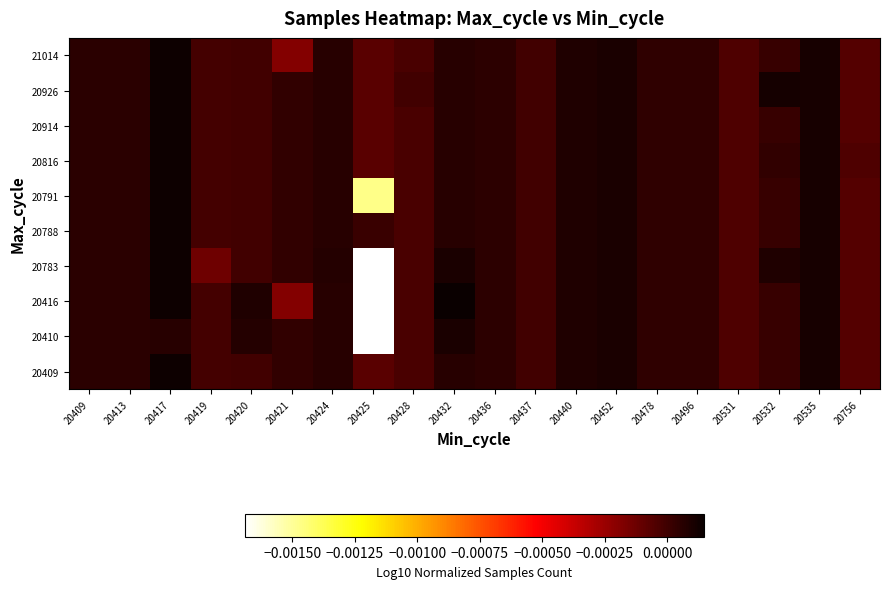

Count the number of categories in the chart.

20